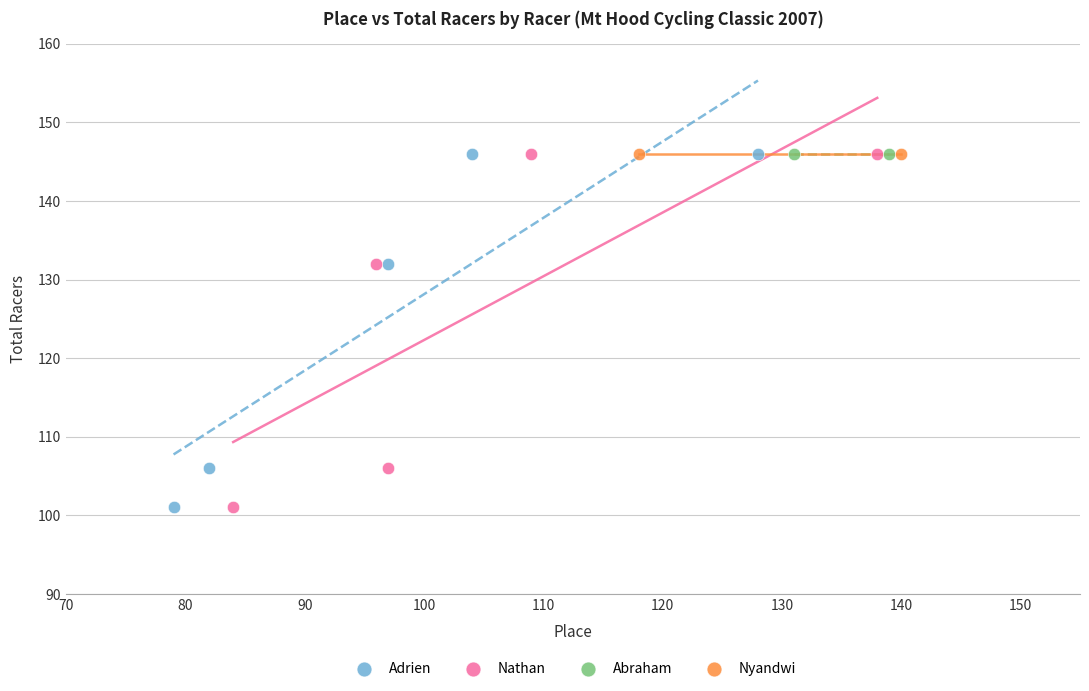

What are all the series names shown in the legend?

Adrien, Nathan, Abraham, Nyandwi